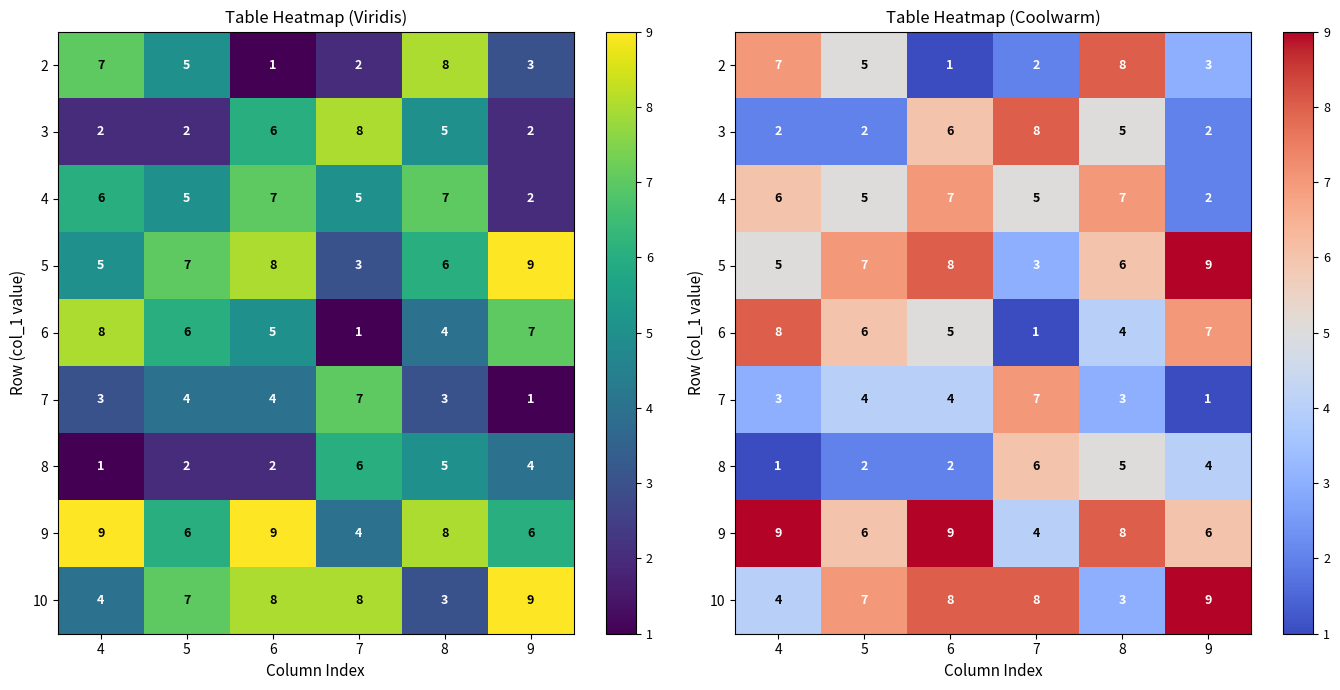

Which has a higher value, 7 or 9?

9